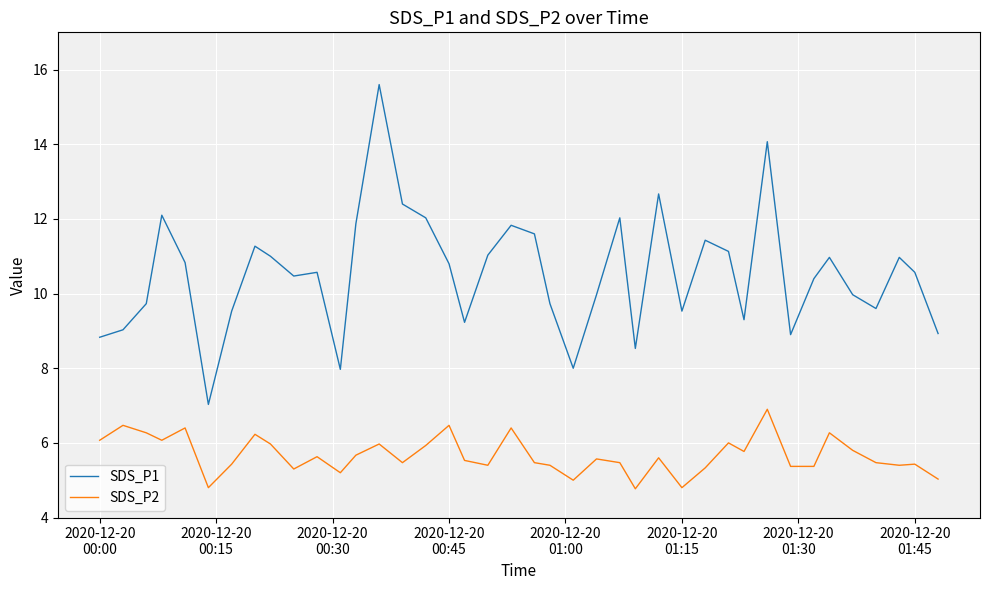

List the series in order of their overall mean, lowest first.

SDS_P2, SDS_P1